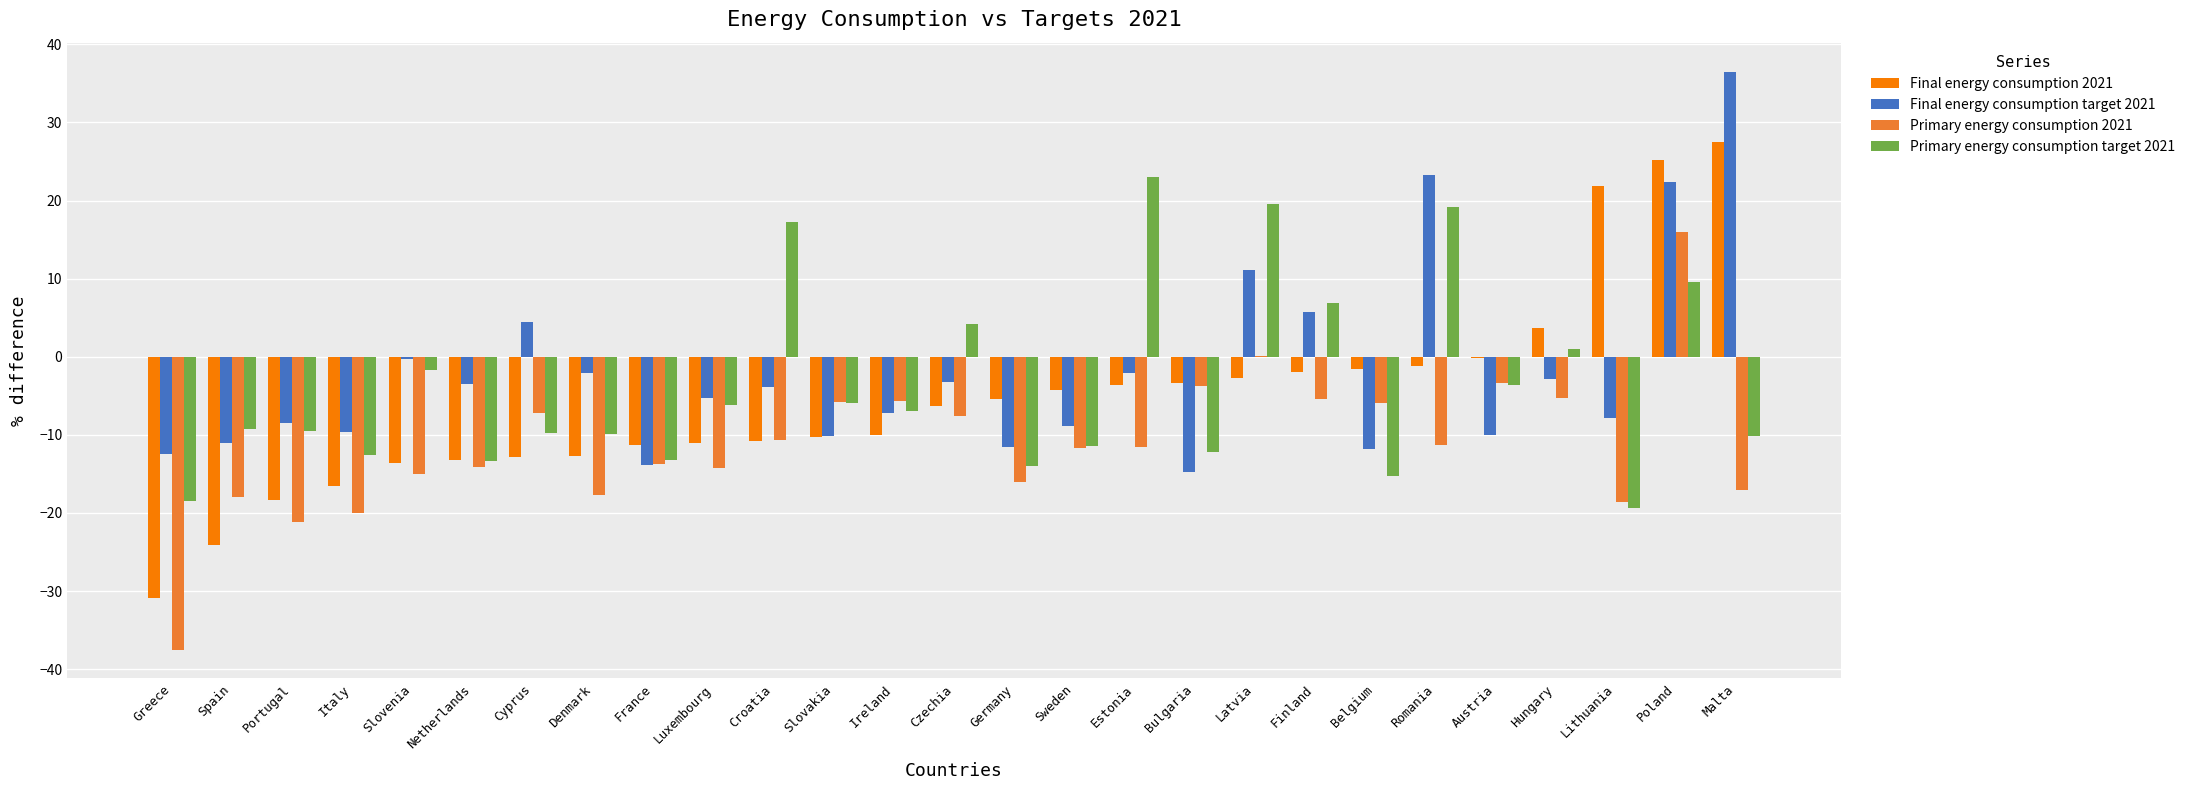

What is the total value across all series at Spain?

-62.5